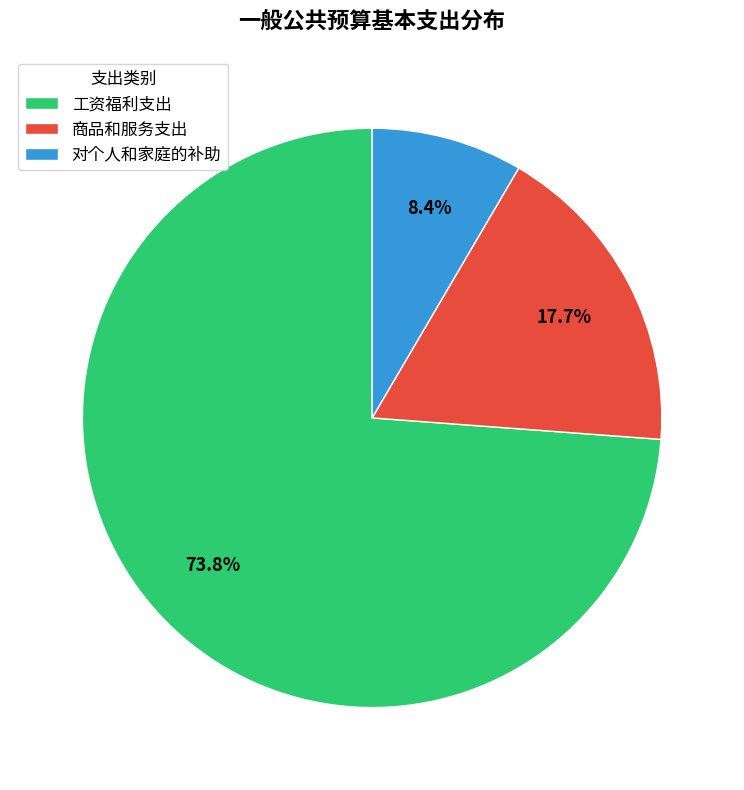

To the nearest percent, what is the average slice percentage?

33%